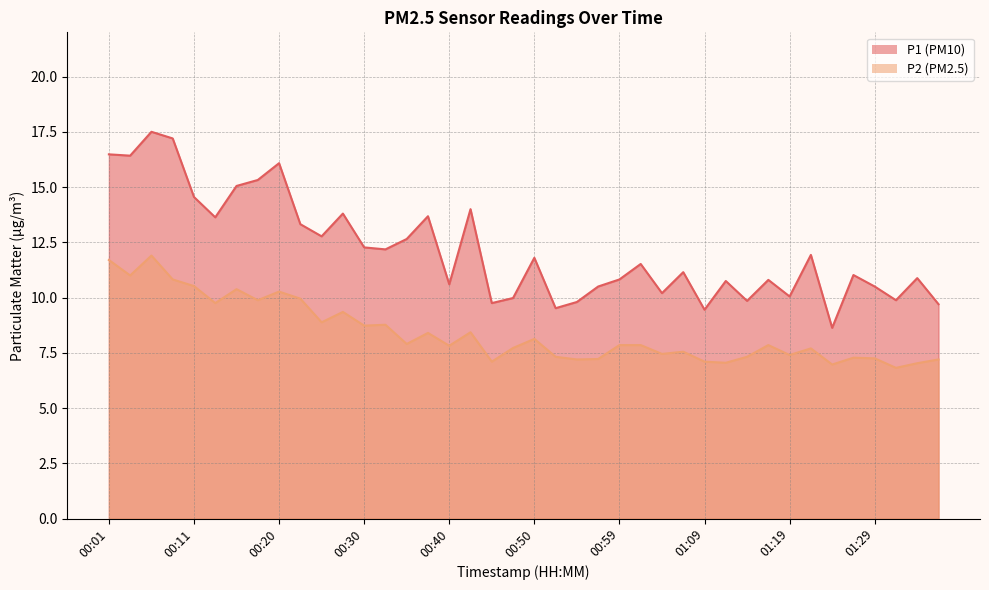

What is the total value across all series at 01:24?

15.6